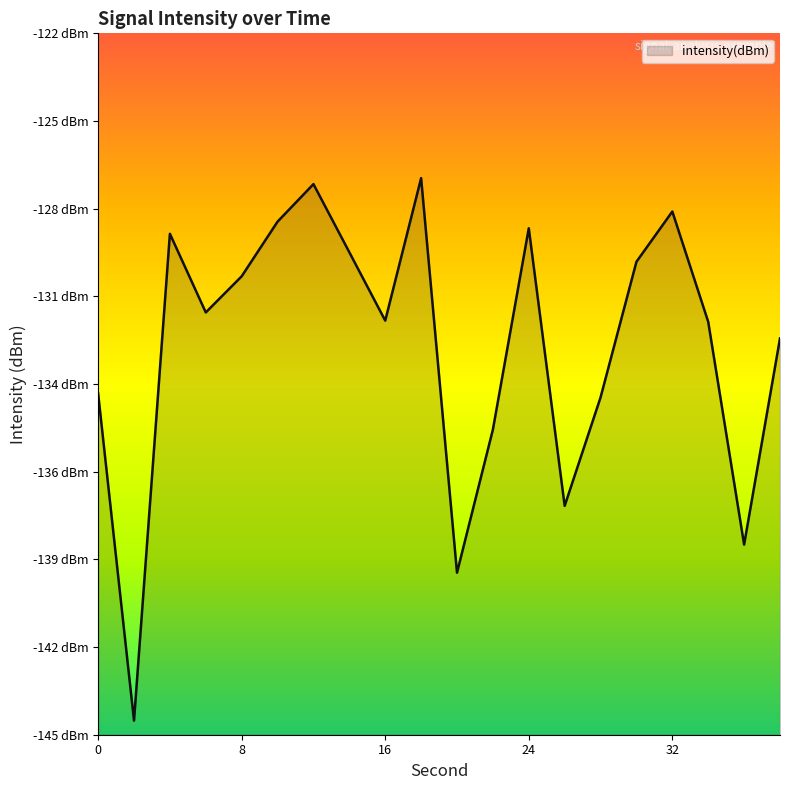

How many points are higher than both their immediate neighbors (excluding endpoints)?

5